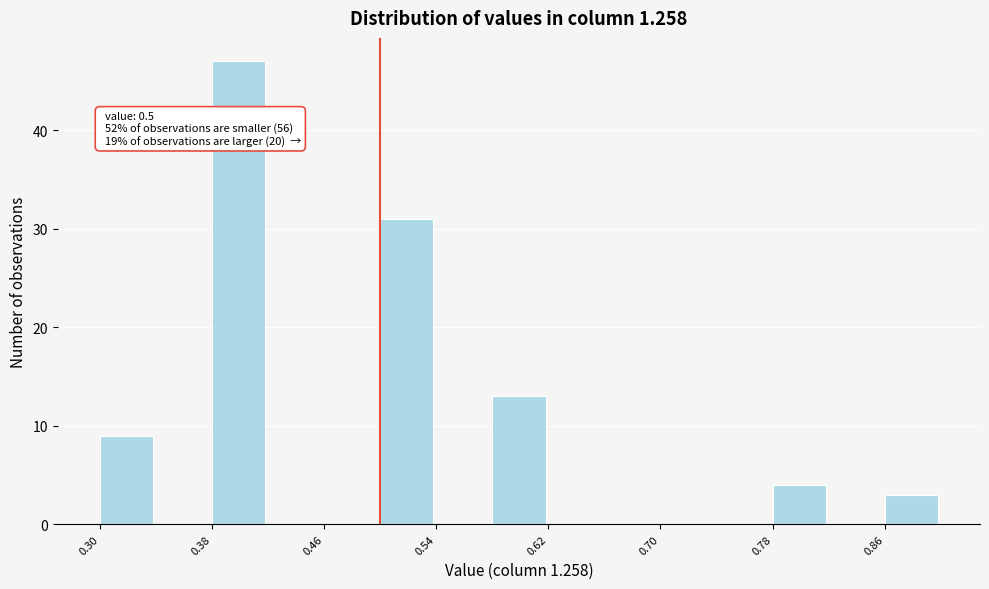

Which range on the x-axis has the tallest bar?

0.38 to 0.42